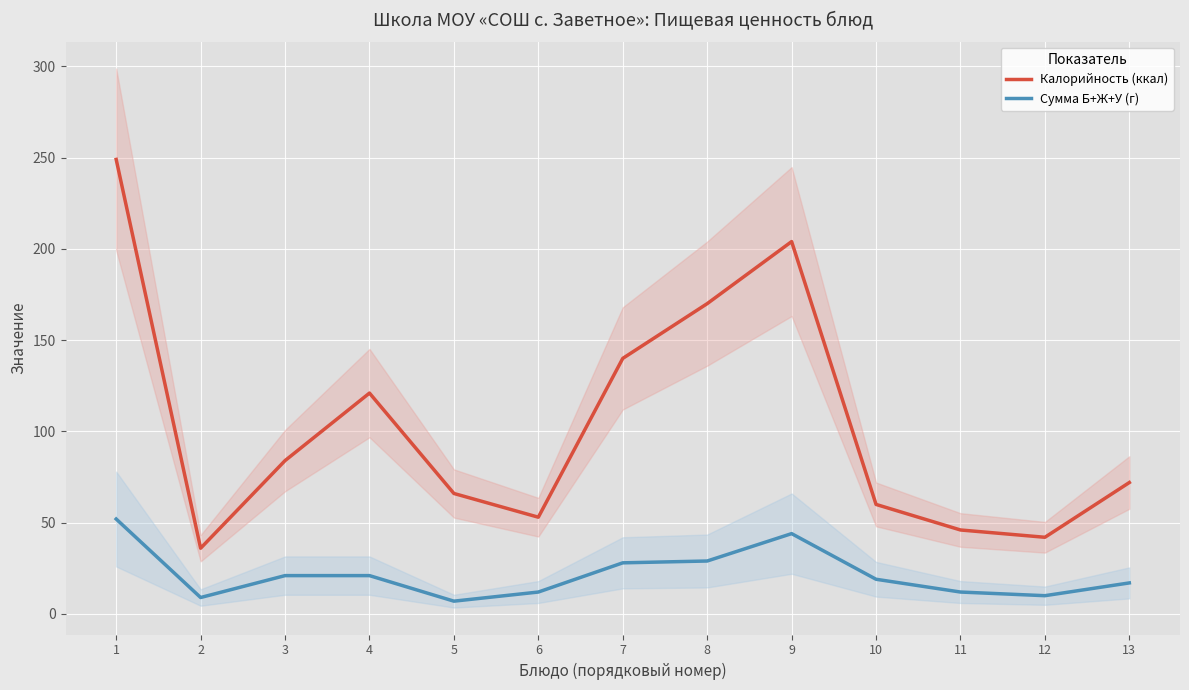

What is the sum of all Сумма Б+Ж+У (г) values?

281